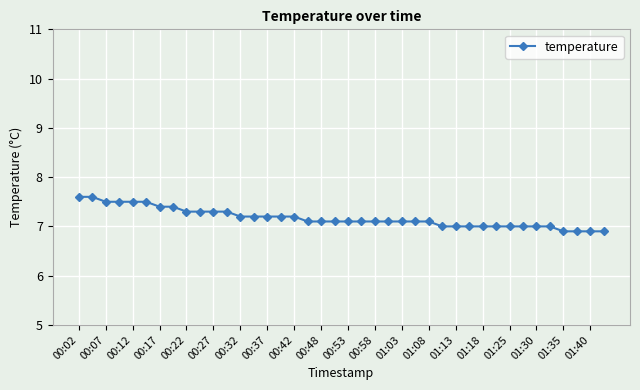

What is the minimum value shown in the chart?

6.9